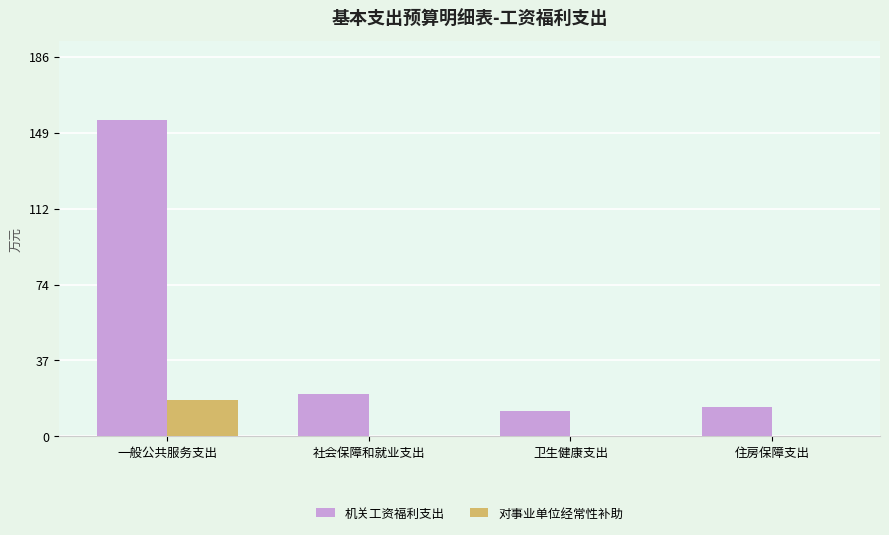

The 机关工资福利支出 series shows 270.3 at 一般公共服务支出. True or false?

False